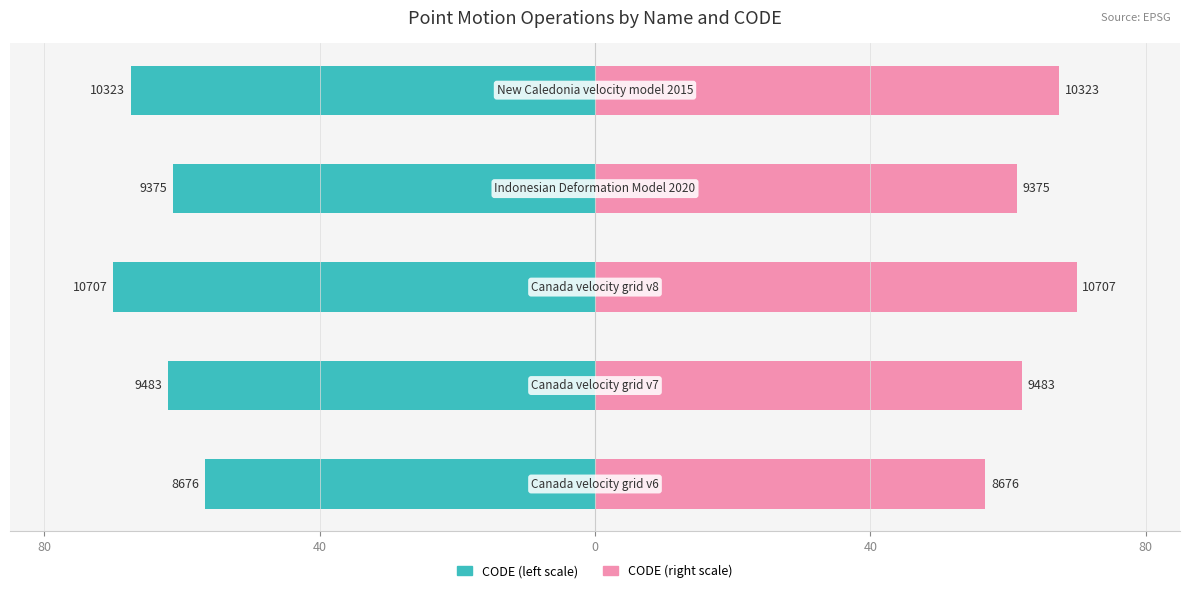

What is the average value of the Right (pink) series?

63.5